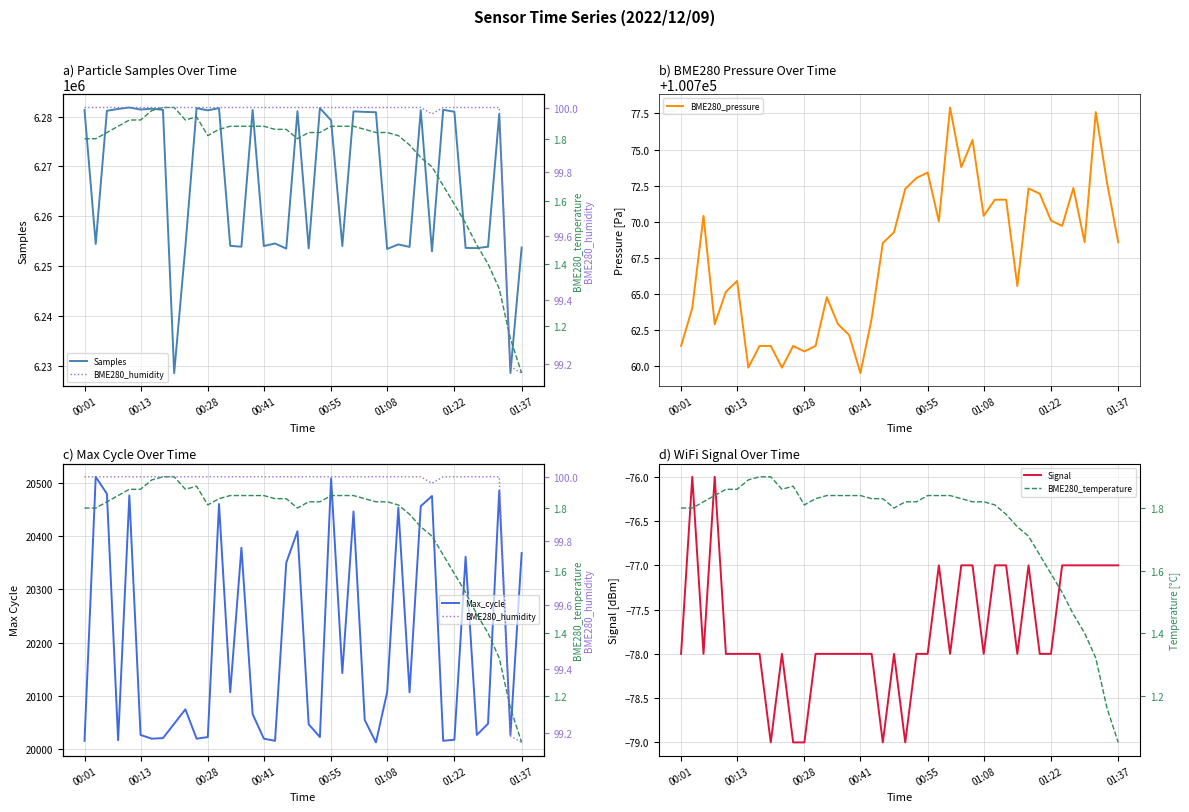

What is the minimum value for Samples?

6228578